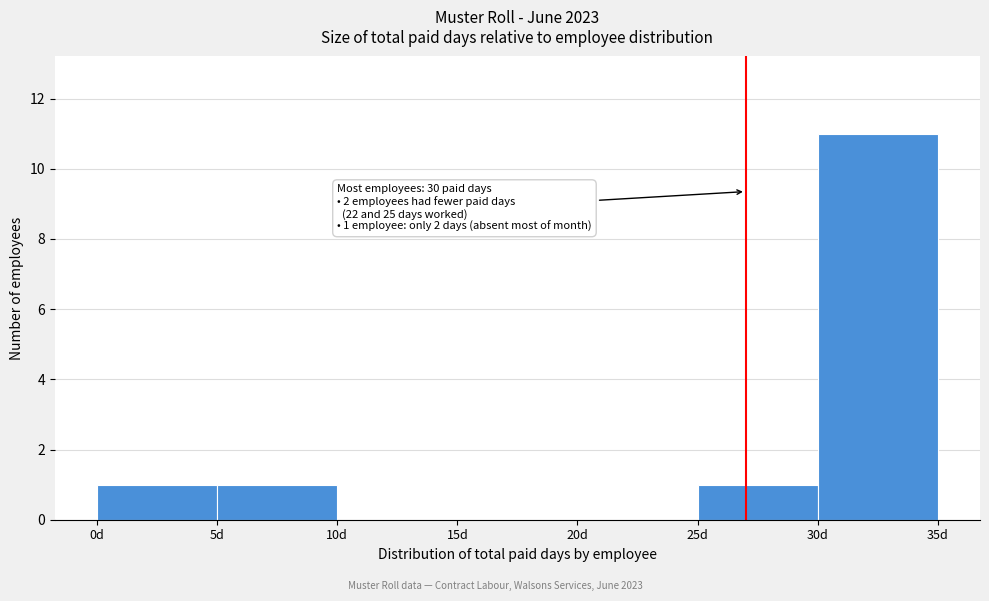

Which range on the x-axis has the tallest bar?

30 to 35